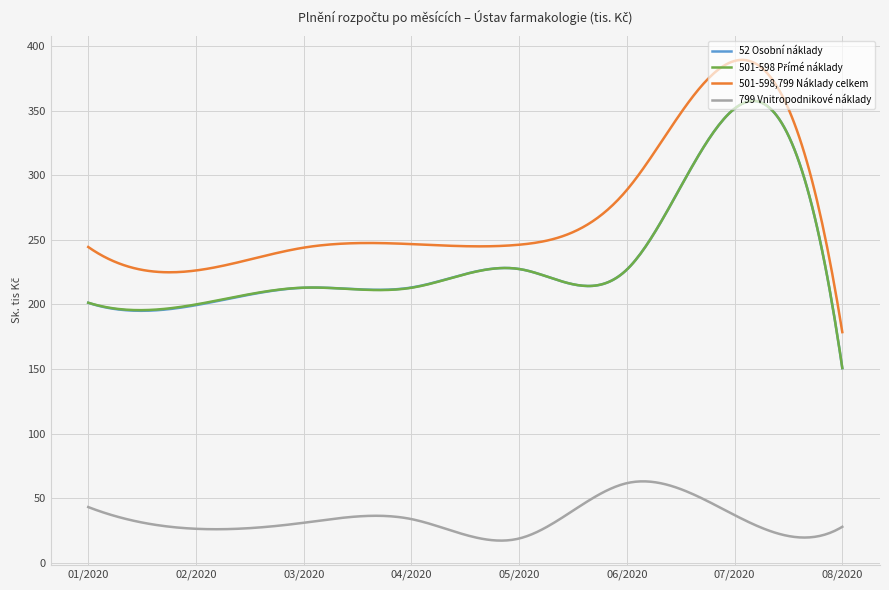

Which series has the widest spread of values?

501-598,799 Náklady celkem